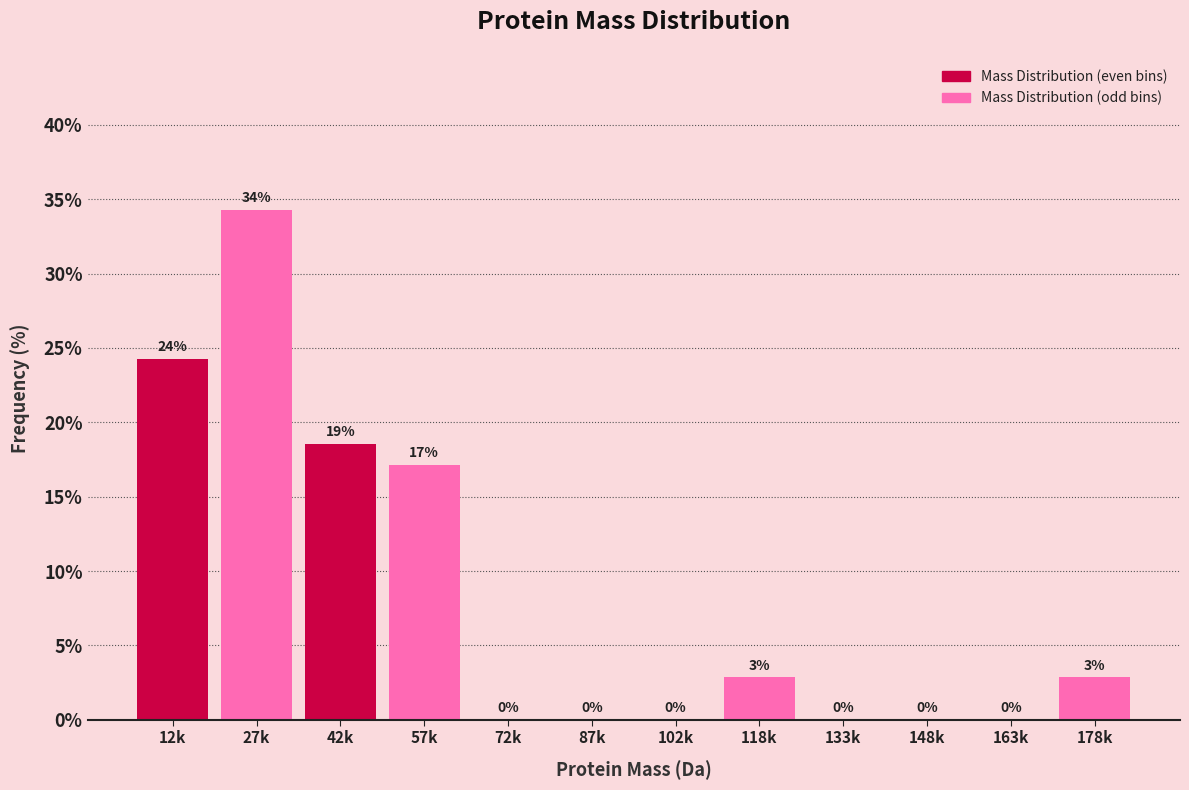

What is the sum of all values?

100.0